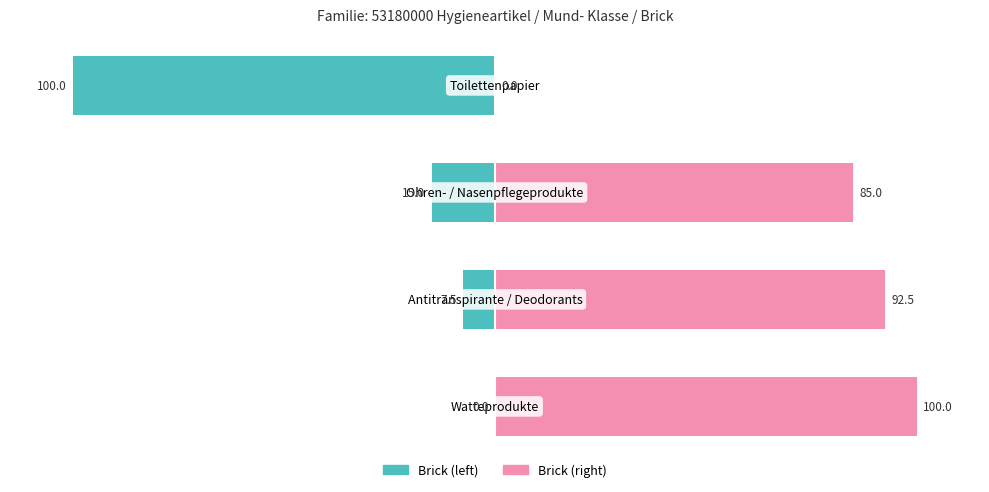

How many bars are there in each group?

2